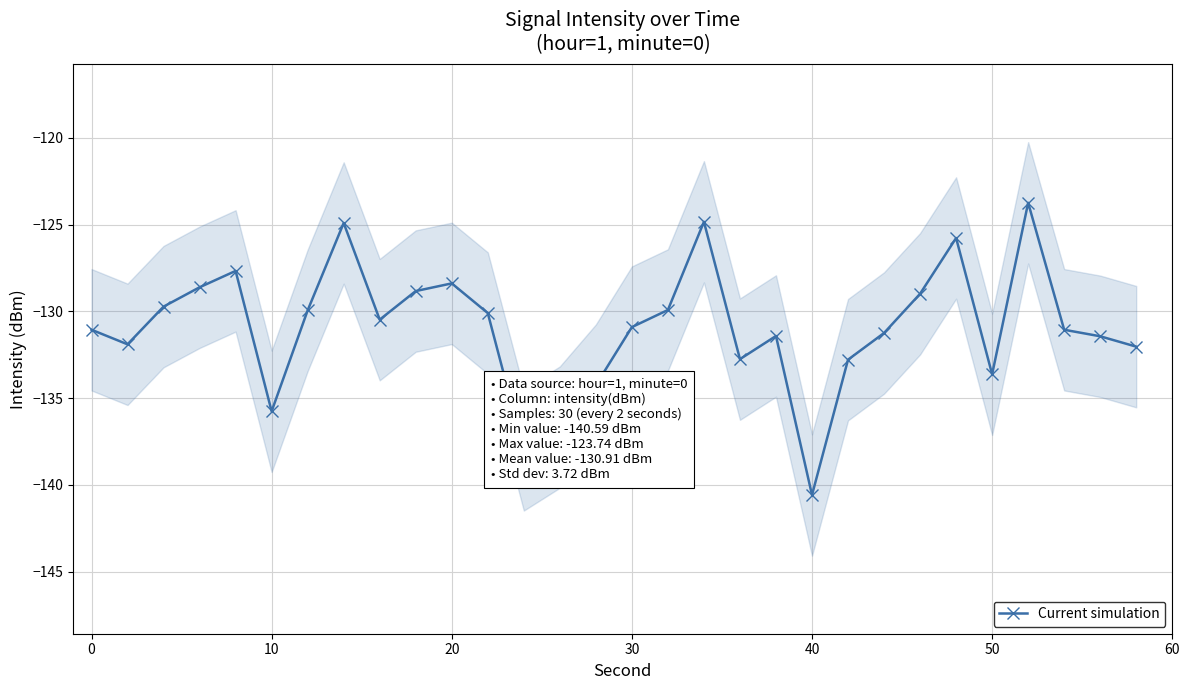

True or false: Current simulation has more than 0 points higher than both neighbors.

True